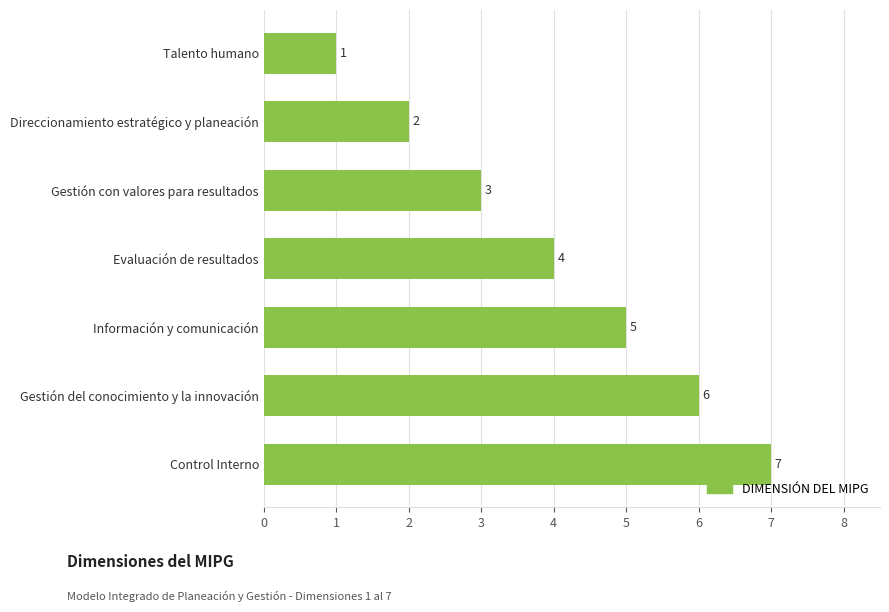

What is the change in value from Información y comunicación to Gestión del conocimiento y la innovación?

+1